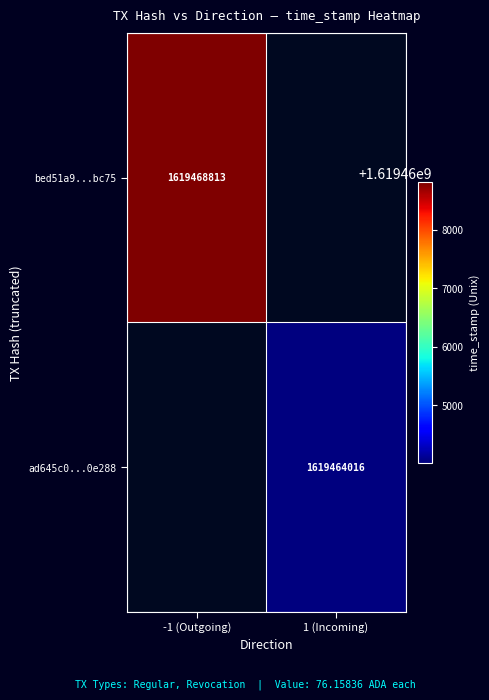

Which category has the highest value across all series?

-1 (Outgoing)